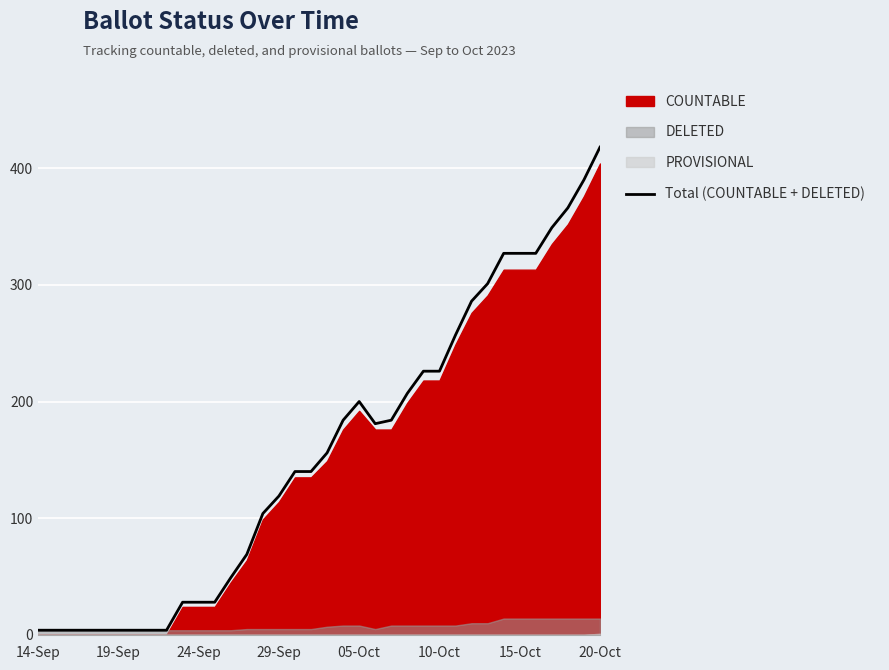

How many lines are shown in the chart?

1